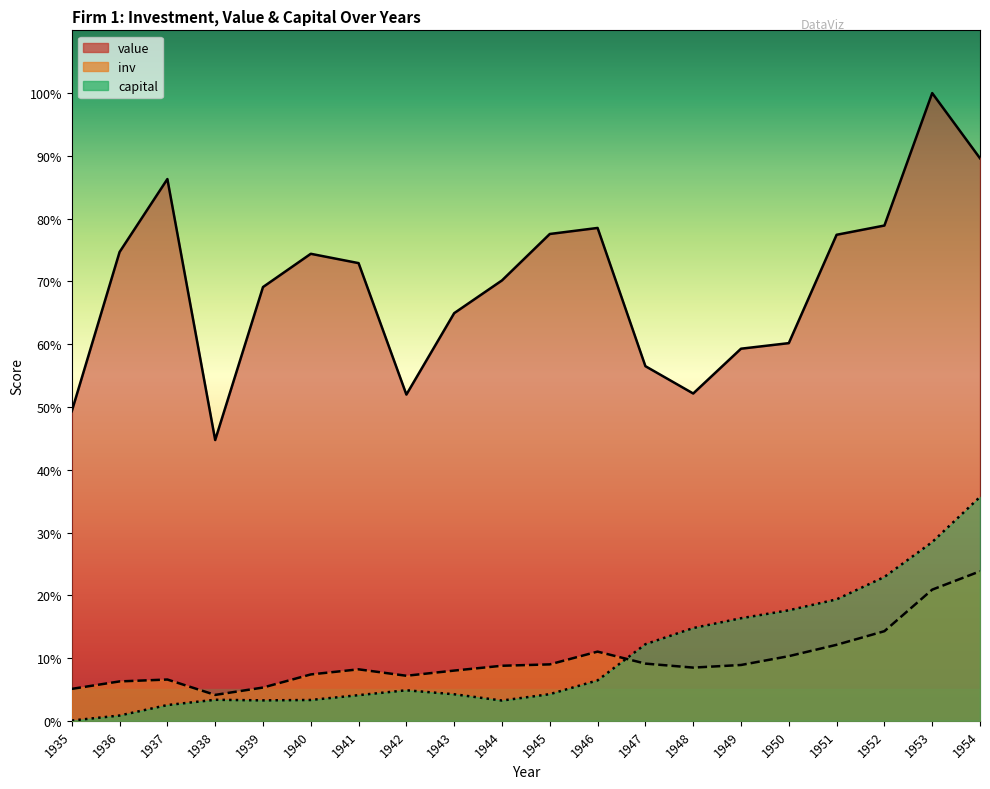

What is the difference between the second highest and second lowest values in the capital series?

1724.7